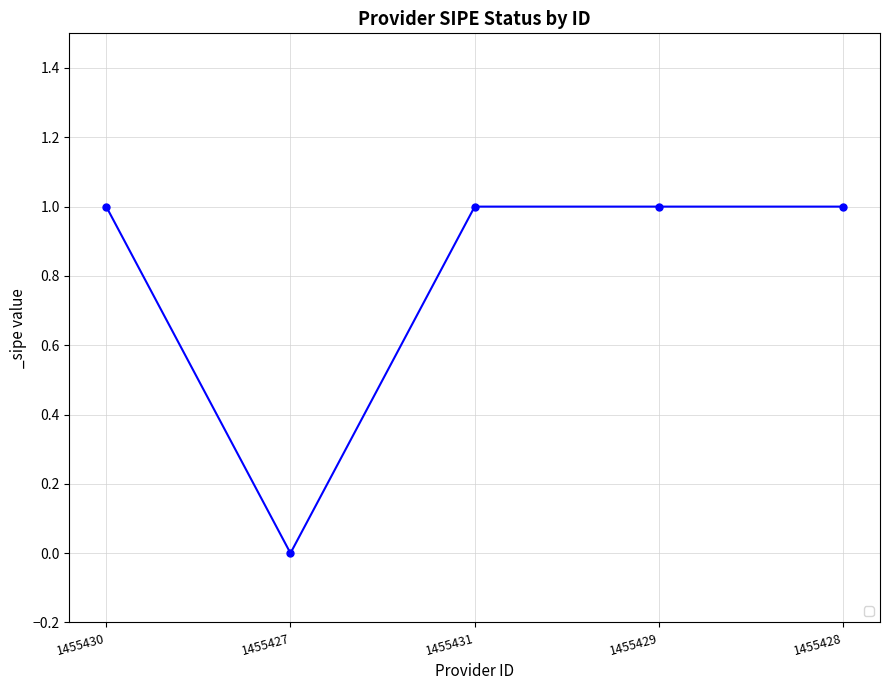

Which has a higher value, 1455427 or 1455431?

1455431